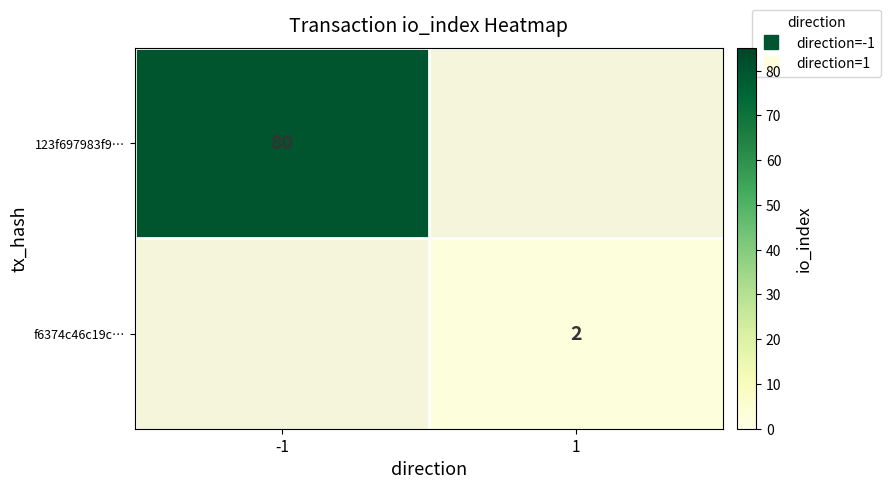

Count the number of data series in this chart.

2